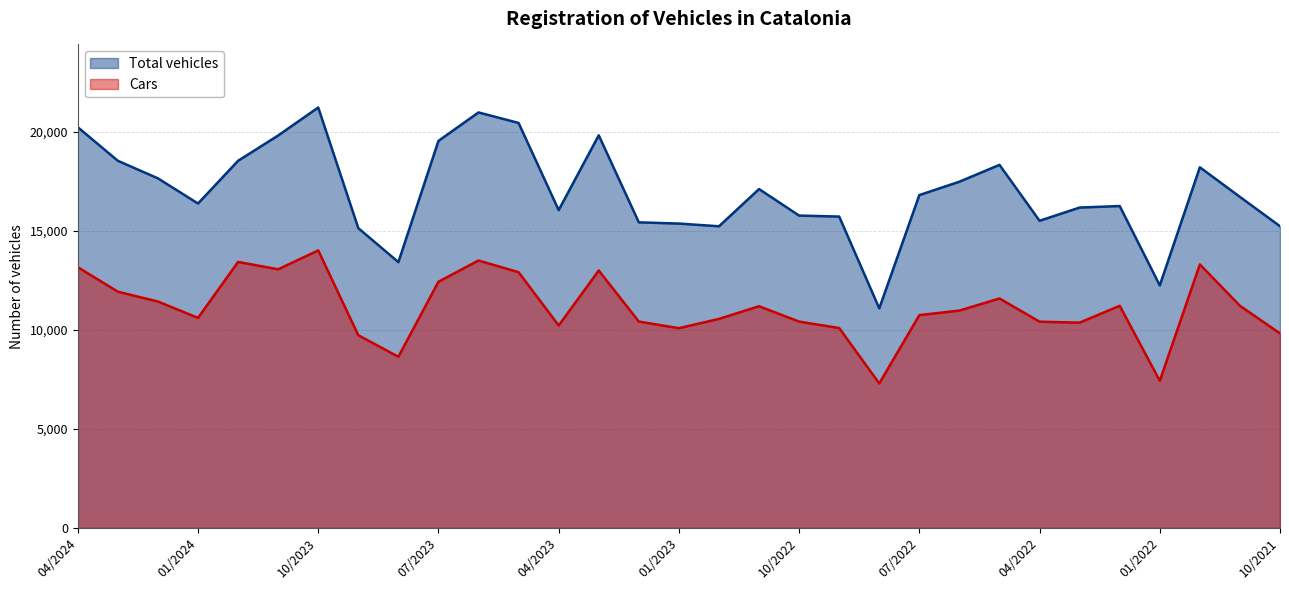

What is the average value of the Cars series?

11127